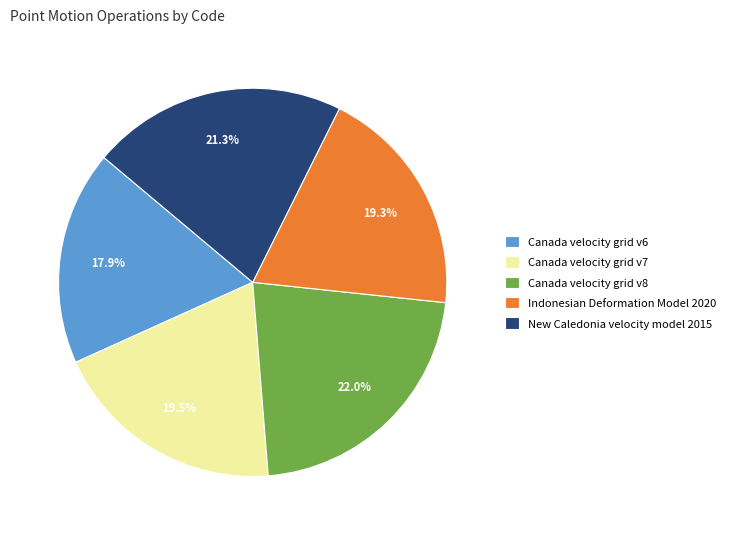

Count the number of slices in the pie.

5